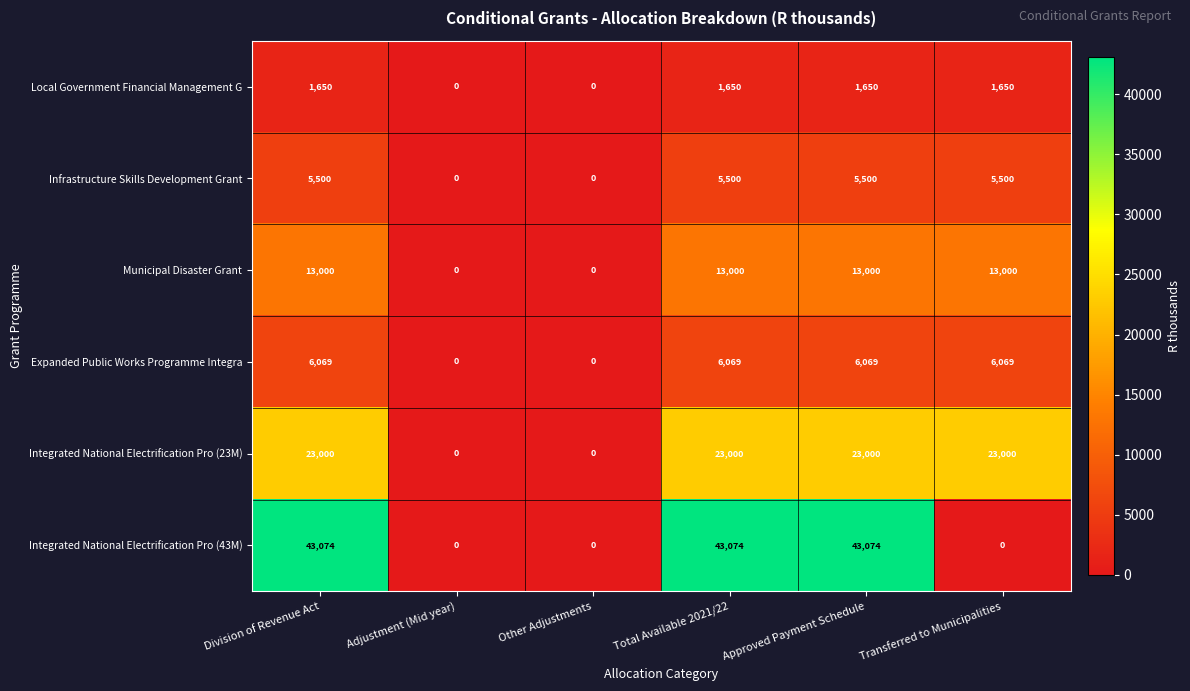

How many Integrated National Electrification Pro (23M) values are between 0 and 23000?

6